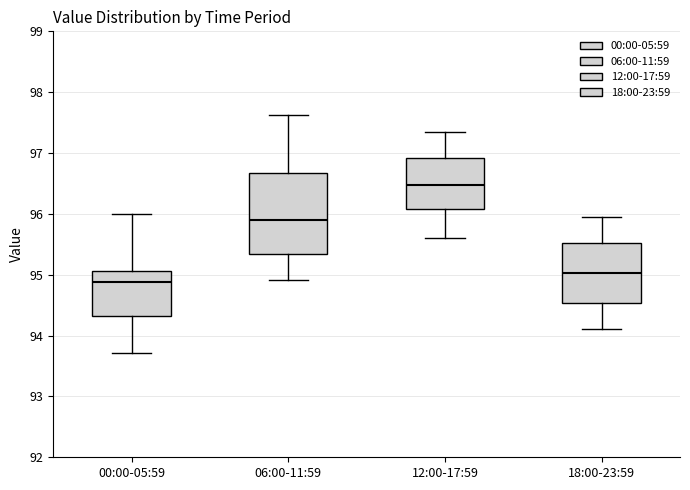

Which box has the lowest median line?

00:00-05:59